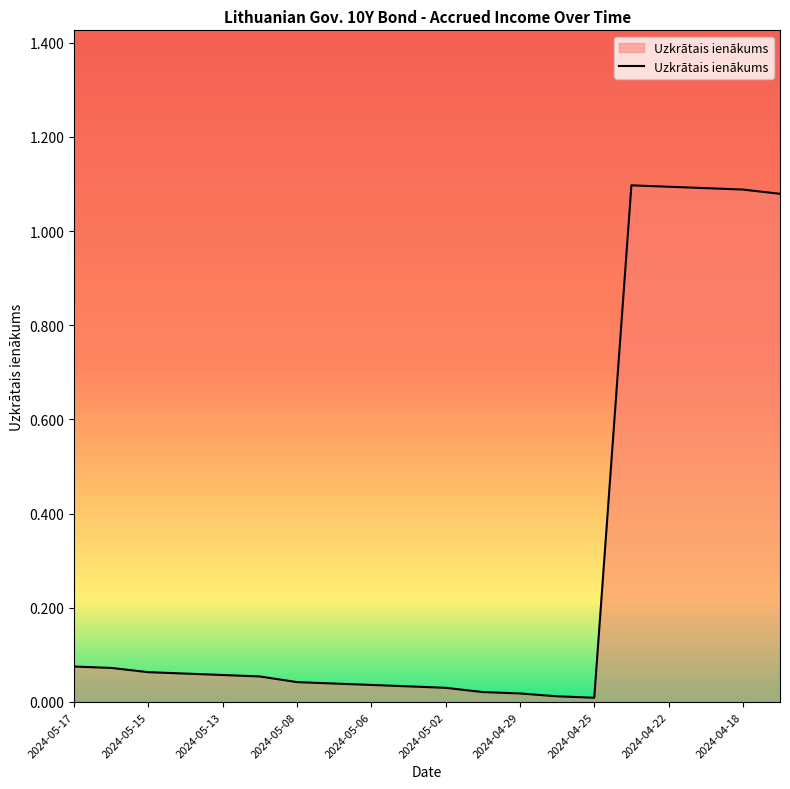

At which label is the value closest to 0?

2024-04-25